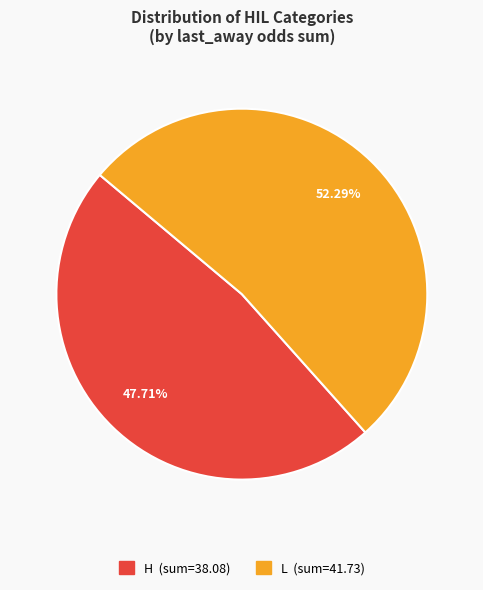

Is there any slice that represents more than half of the pie?

Yes